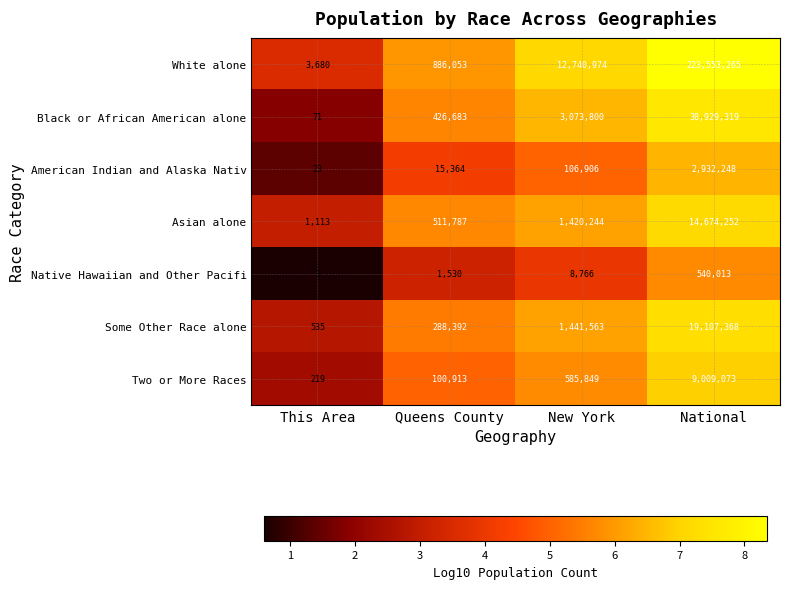

What is the difference between the highest and lowest values at This Area?

3677